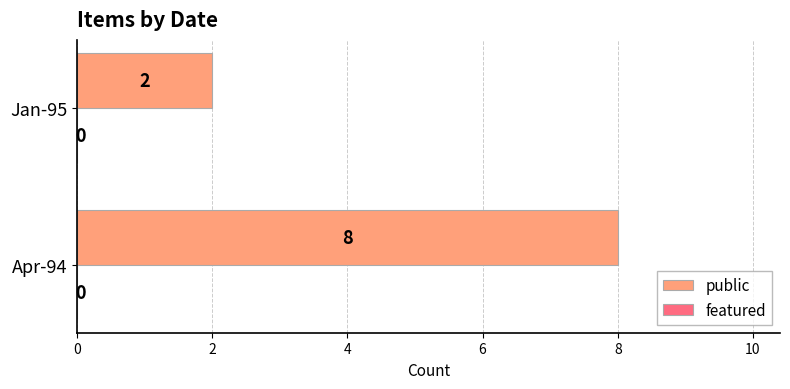

Which has a higher value, Jan-95 or Apr-94?

Apr-94